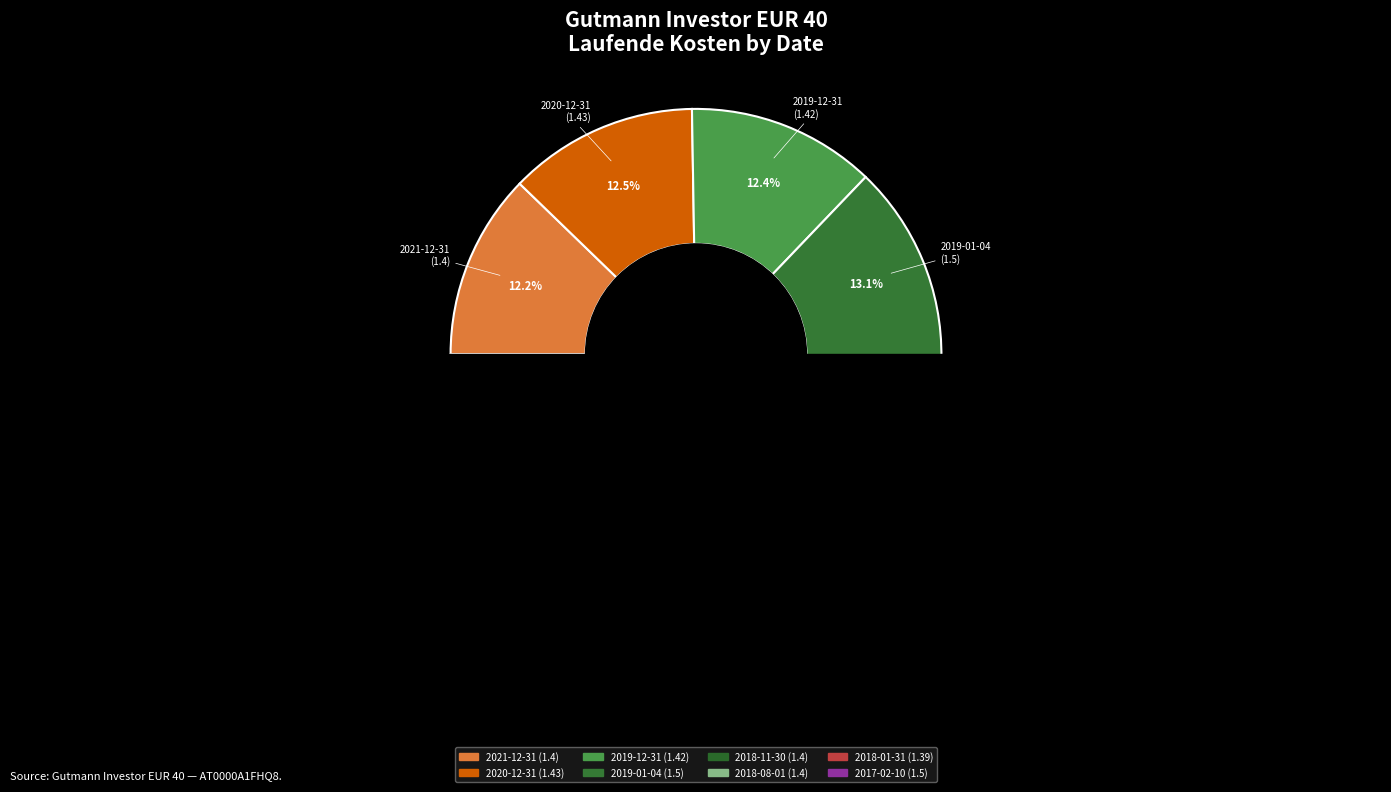

Which slice is the smallest?

2018-01-31